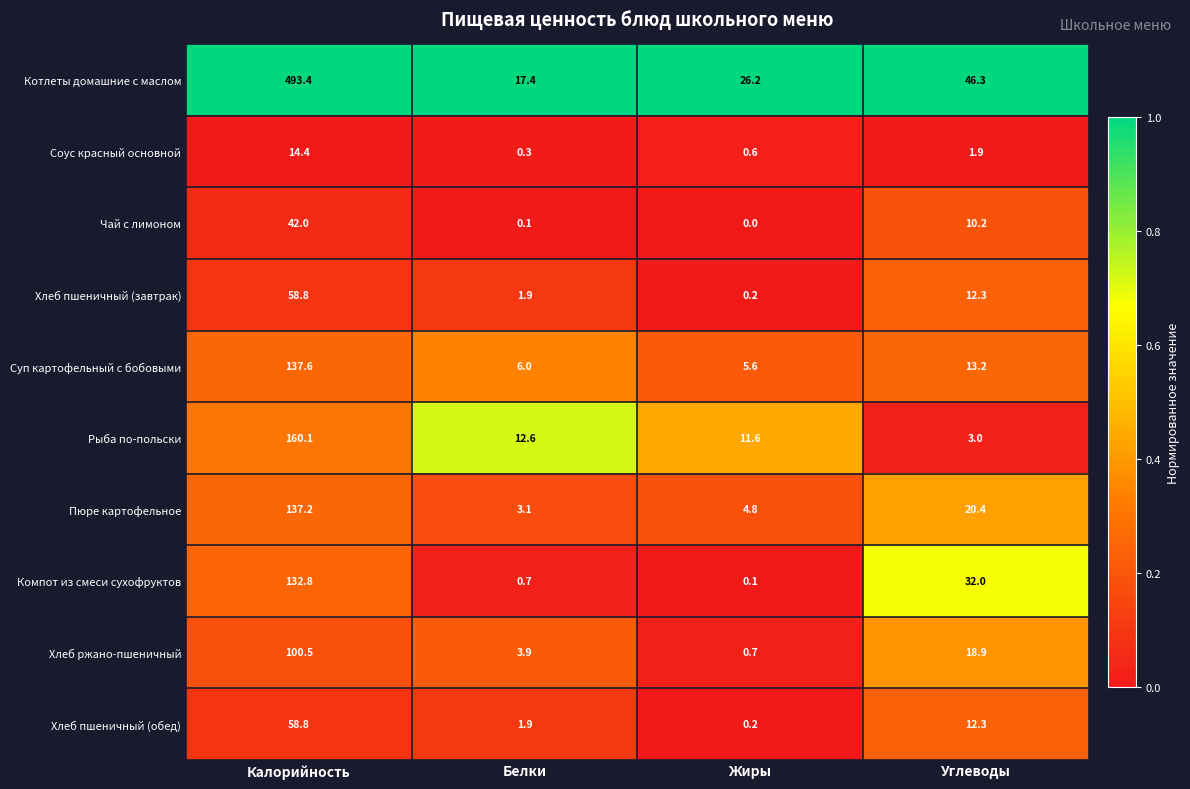

At which category is the sum across all series the highest?

Калорийность